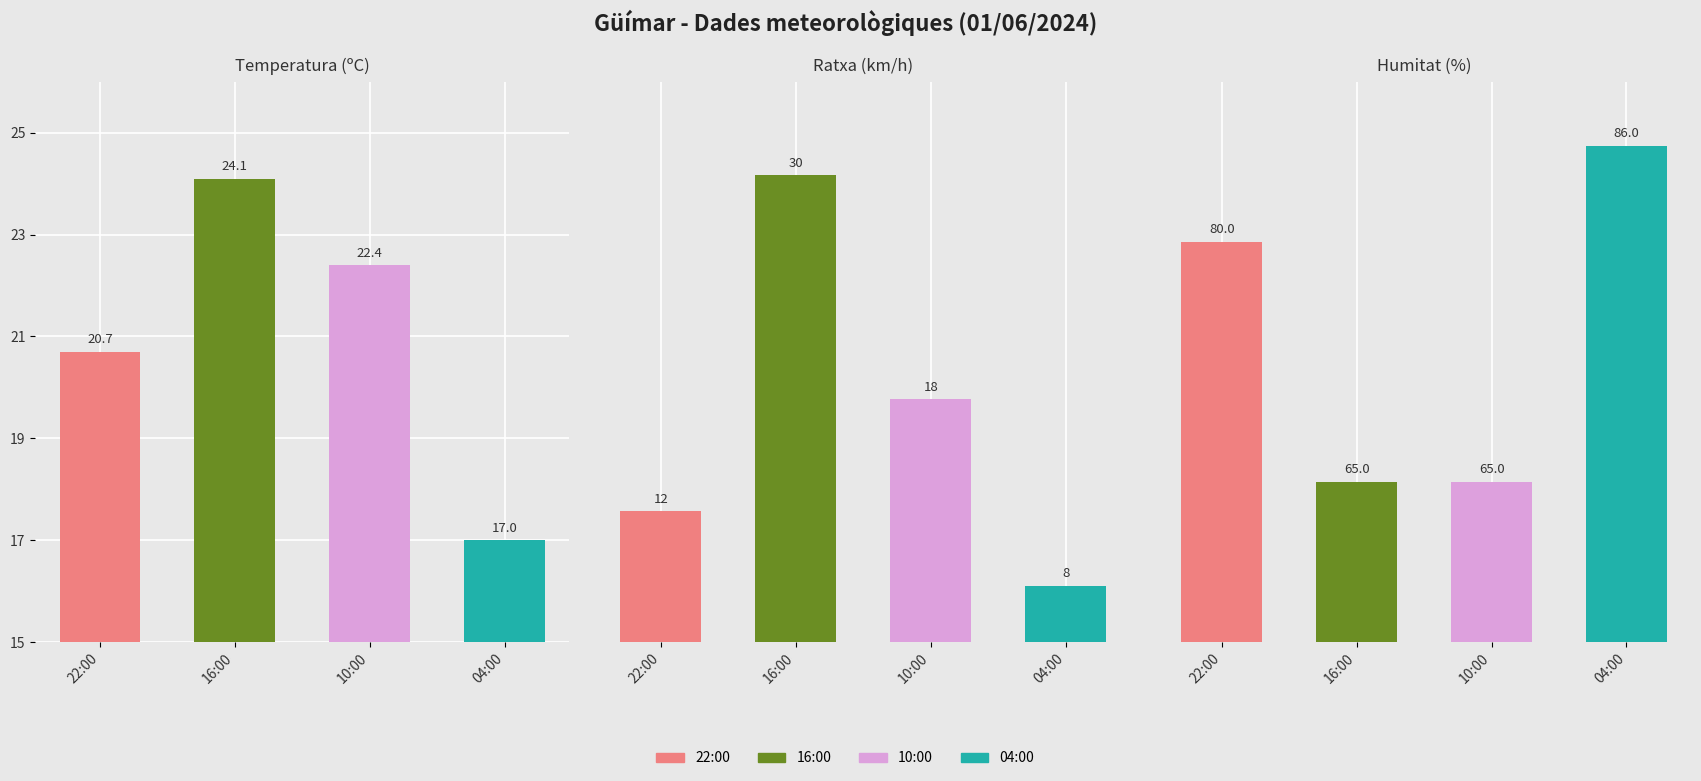

Count the Ratxa (km/h) values in the range 12 to 30.

3